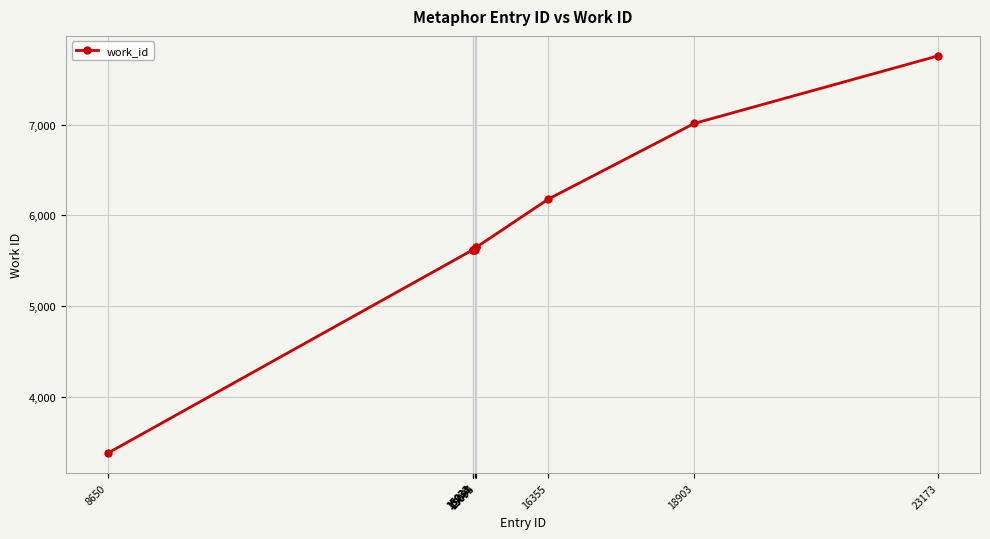

What is the smallest value displayed?

3374